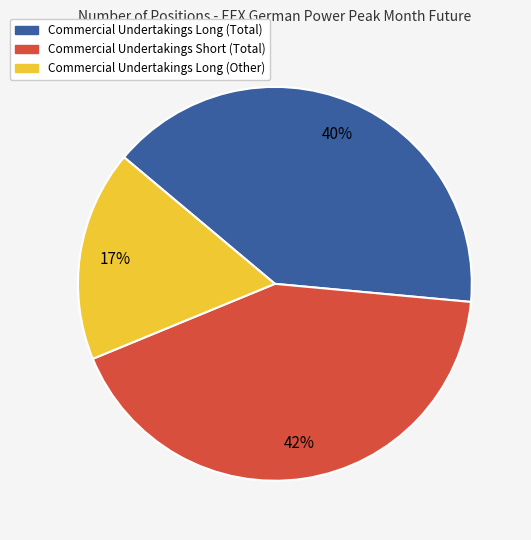

Is it true that Commercial Undertakings Short (Total) is 50% of the pie?

False